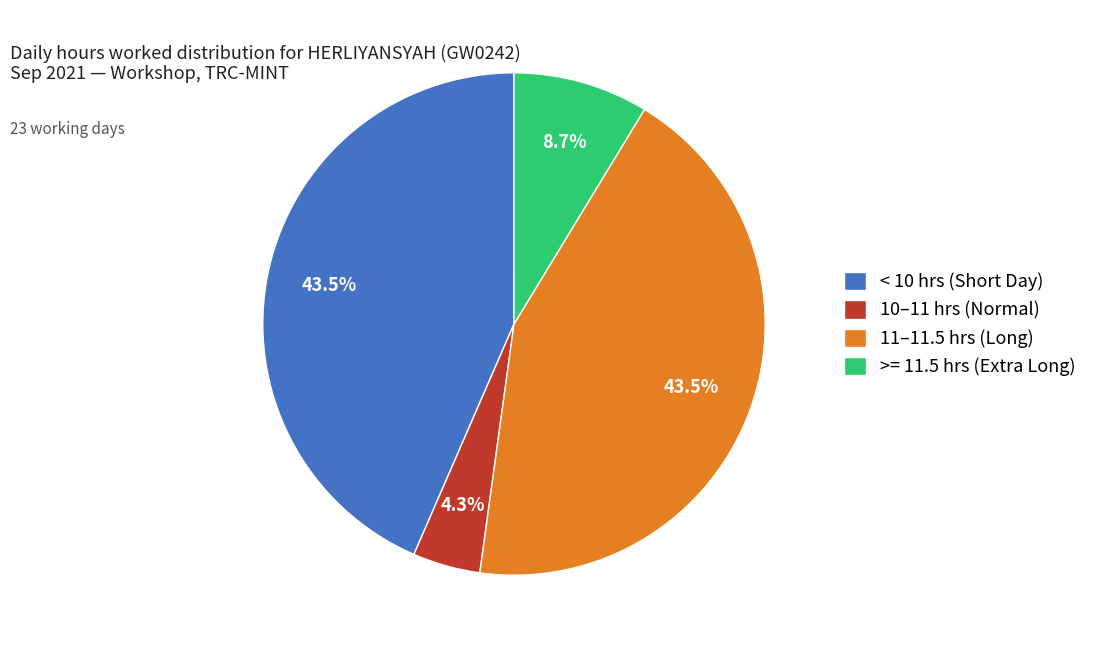

Which slice is the smallest?

10–11 hrs (Normal)